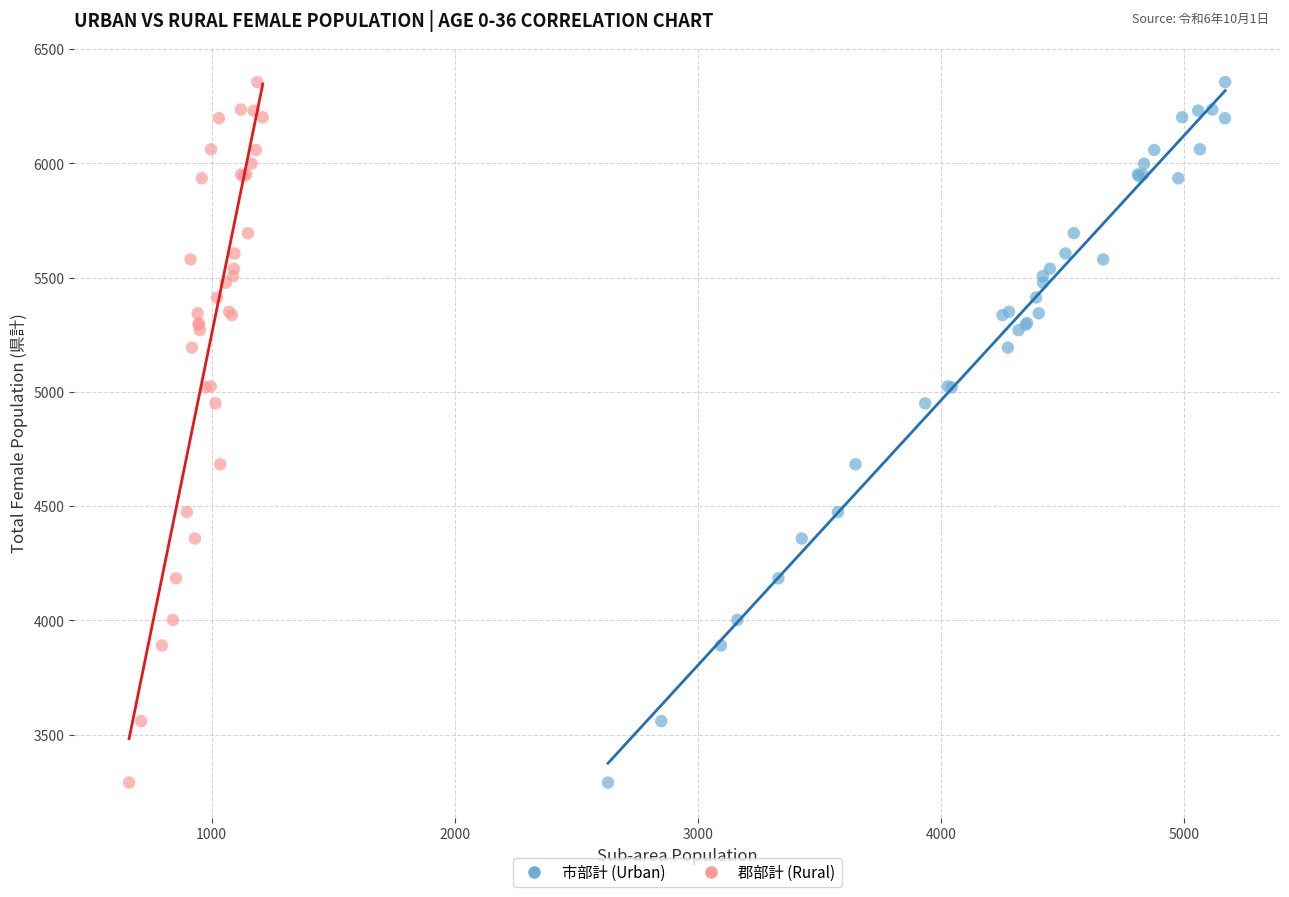

What are all the series names shown in the legend?

市部計 (Urban), 郡部計 (Rural)